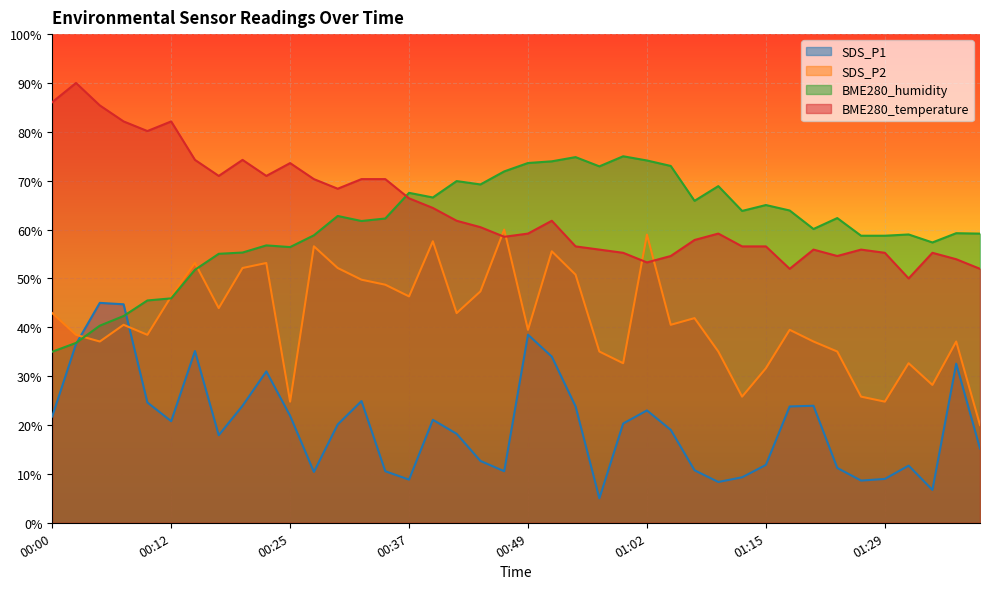

At which category is the sum across all series the highest?

00:52